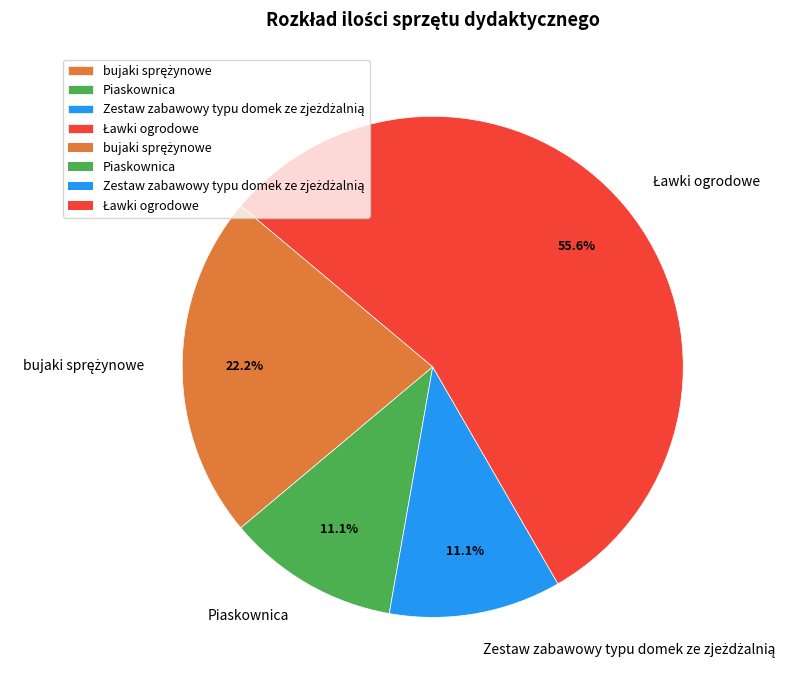

Is there any slice that represents more than half of the pie?

Yes